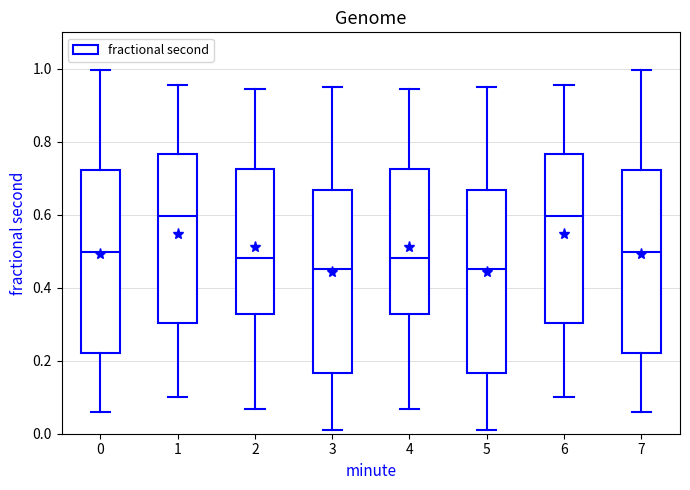

Reading left to right, transcribe this box plot: for each box, give where its median line is, the range the box spans, and where its two whiskers end, as read against the y-axis. The values are not printed on the chart, so give them approximately, as read against the axis.

0: median 0.50, box 0.22 to 0.72, whiskers 0.06 to 1.00
1: median 0.60, box 0.30 to 0.76, whiskers 0.10 to 0.96
2: median 0.48, box 0.32 to 0.72, whiskers 0.06 to 0.94
3: median 0.46, box 0.16 to 0.66, whiskers 0.02 to 0.94
4: median 0.48, box 0.32 to 0.72, whiskers 0.06 to 0.94
5: median 0.46, box 0.16 to 0.66, whiskers 0.02 to 0.94
6: median 0.60, box 0.30 to 0.76, whiskers 0.10 to 0.96
7: median 0.50, box 0.22 to 0.72, whiskers 0.06 to 1.00